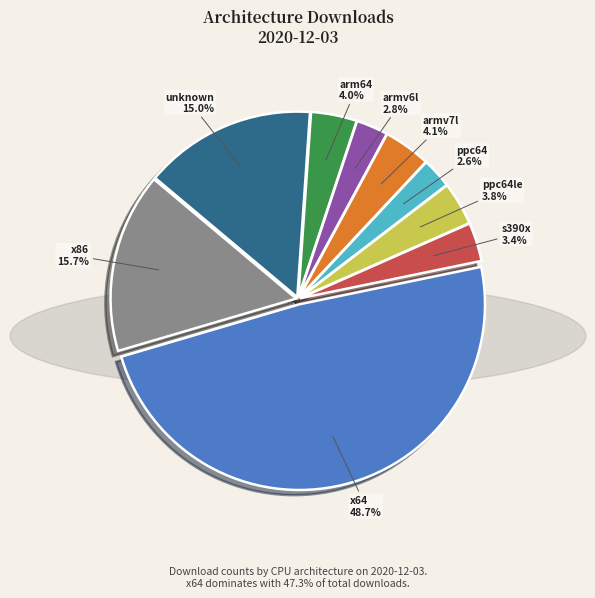

True or false: s390x accounts for 3% of the total.

True